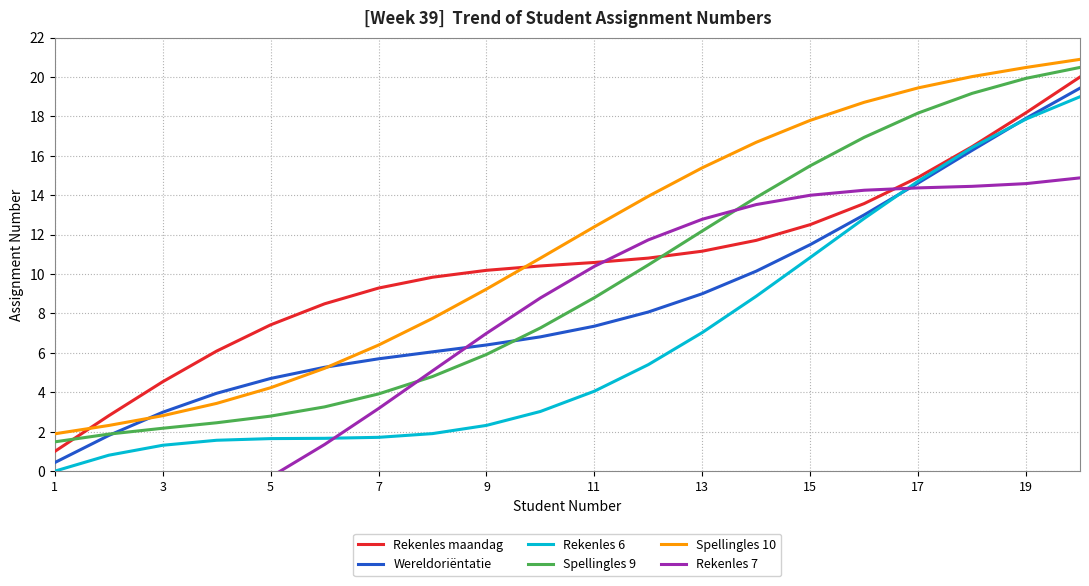

The value of Spellingles 9 at 19 is 3.1. True or false?

False